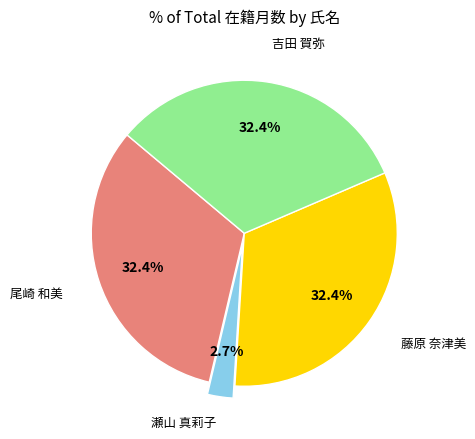

How much of the chart is everything except 藤原 奈津美?

67.6%